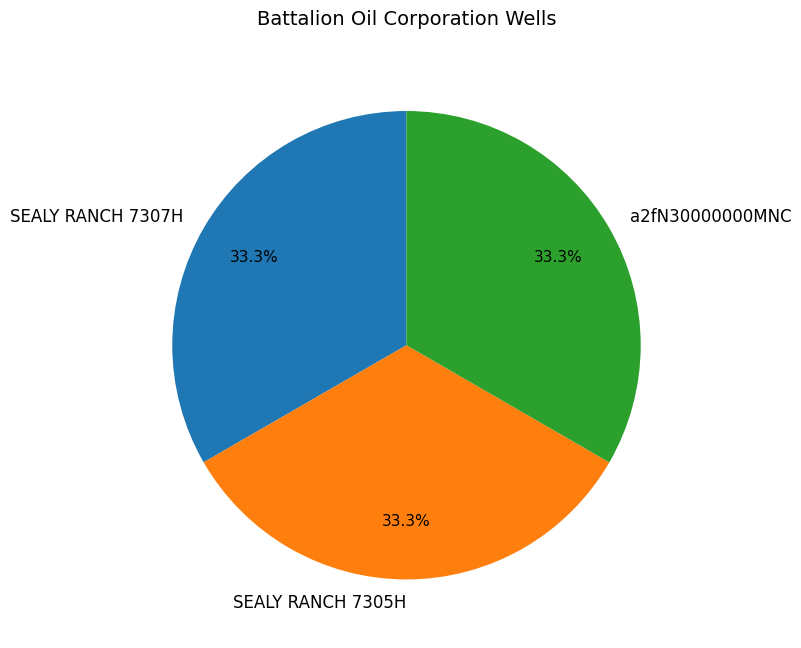

Is SEALY RANCH 7305H the majority of the pie?

No